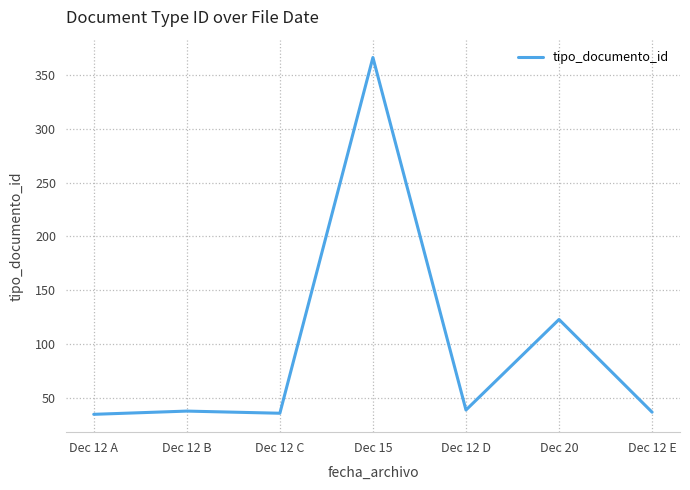

How many categories are shown in the chart?

7